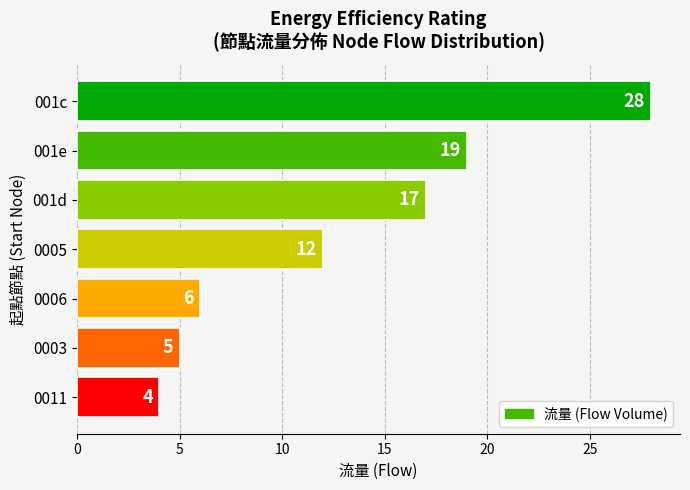

Reading top to bottom, list all the values displayed in this chart.

001c=28	001e=19	001d=17	0005=12	0006=6	0003=5	0011=4